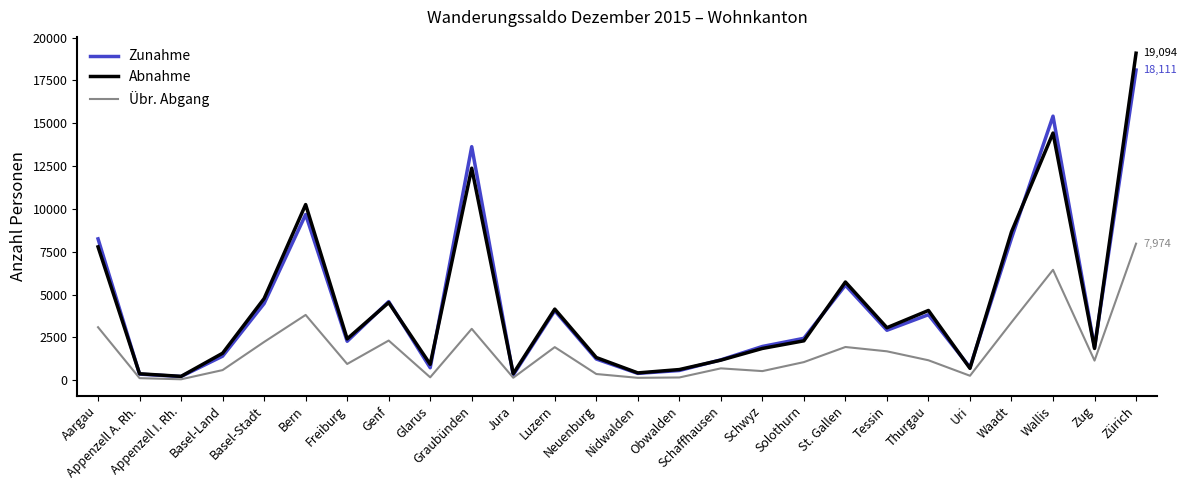

Which series has the widest spread of values?

Abnahme